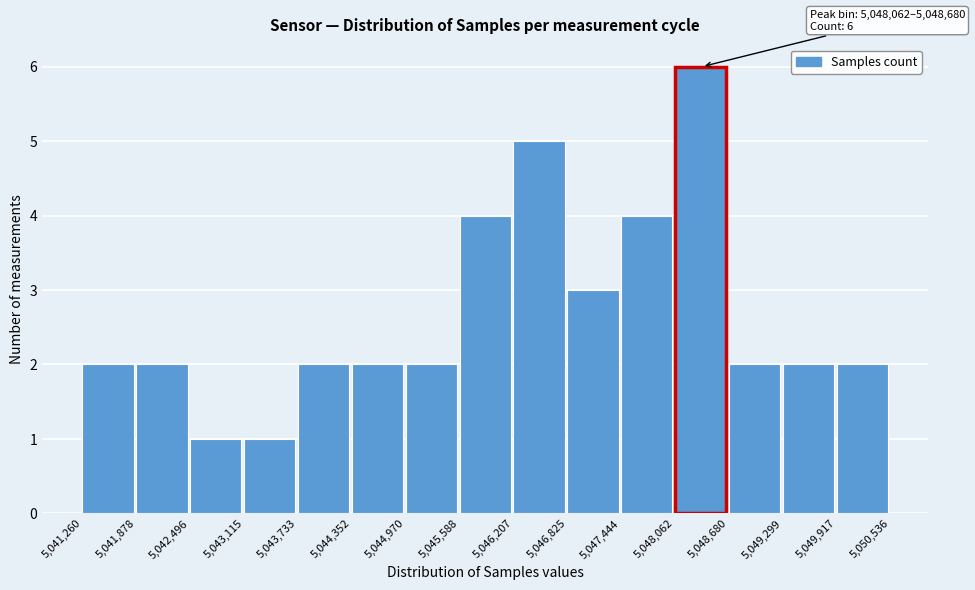

Which range on the x-axis has the tallest bar?

5,048,062 to 5,048,680